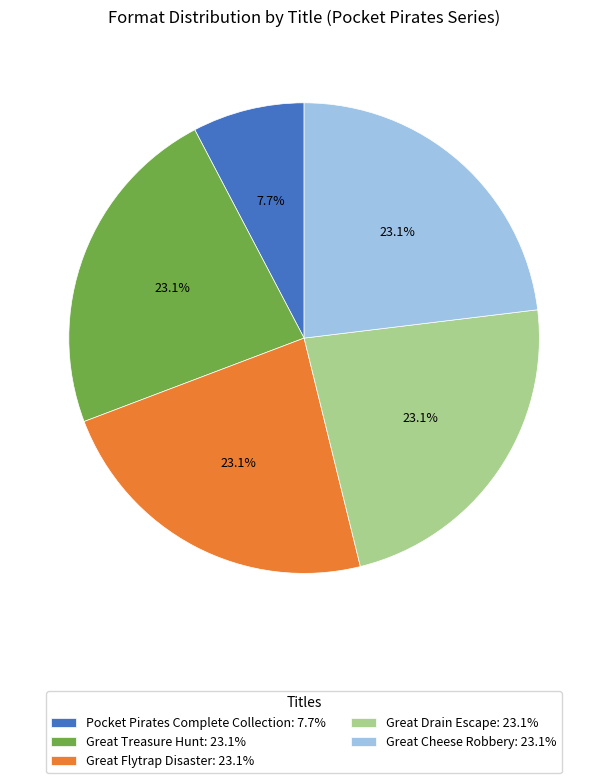

Which slice is the smallest?

Pocket Pirates Complete Collection